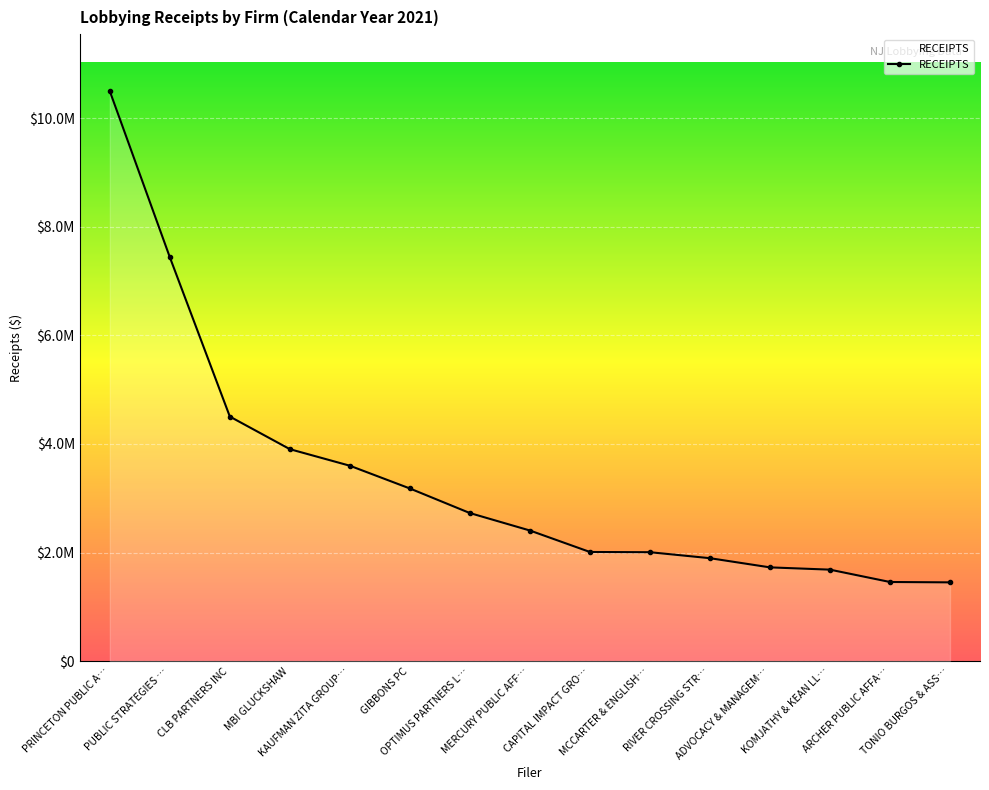

Is this an area chart (filled region under the line)?

Yes